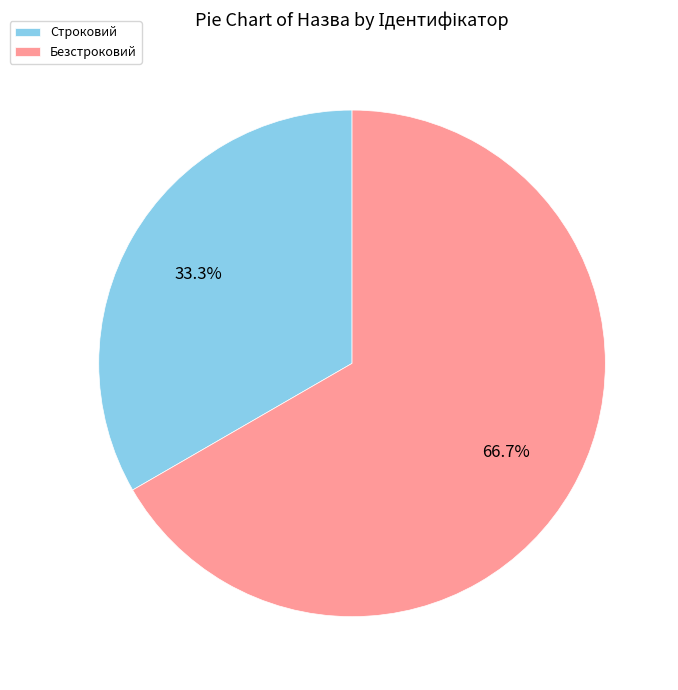

What is the largest slice in the pie chart?

Безстроковий